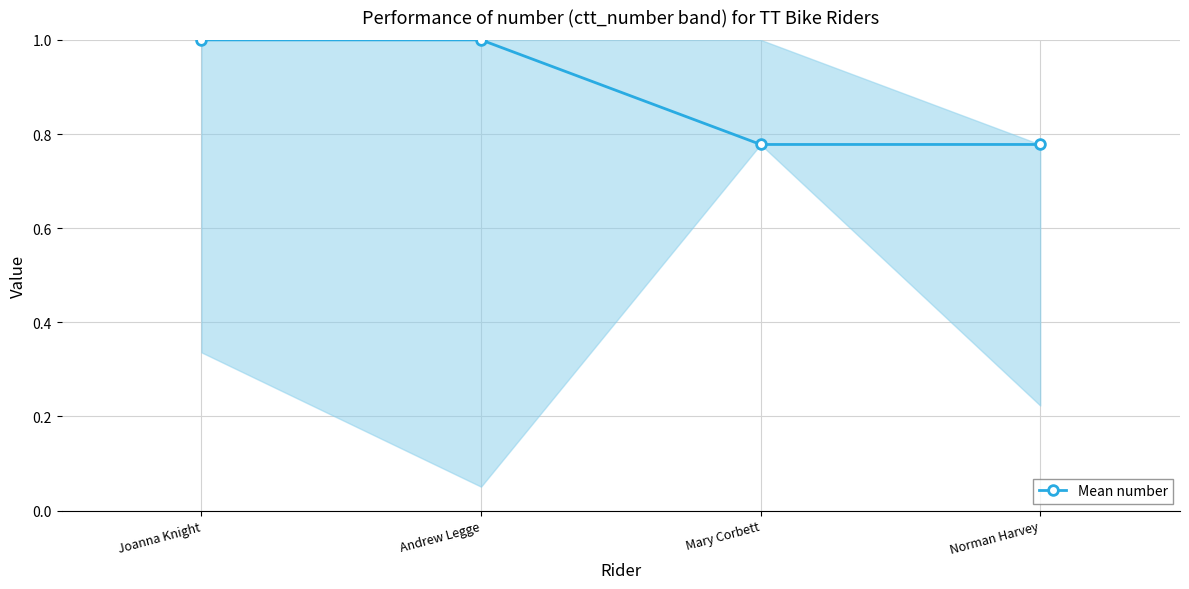

What is the difference between the maximum and second lowest values?

0.2